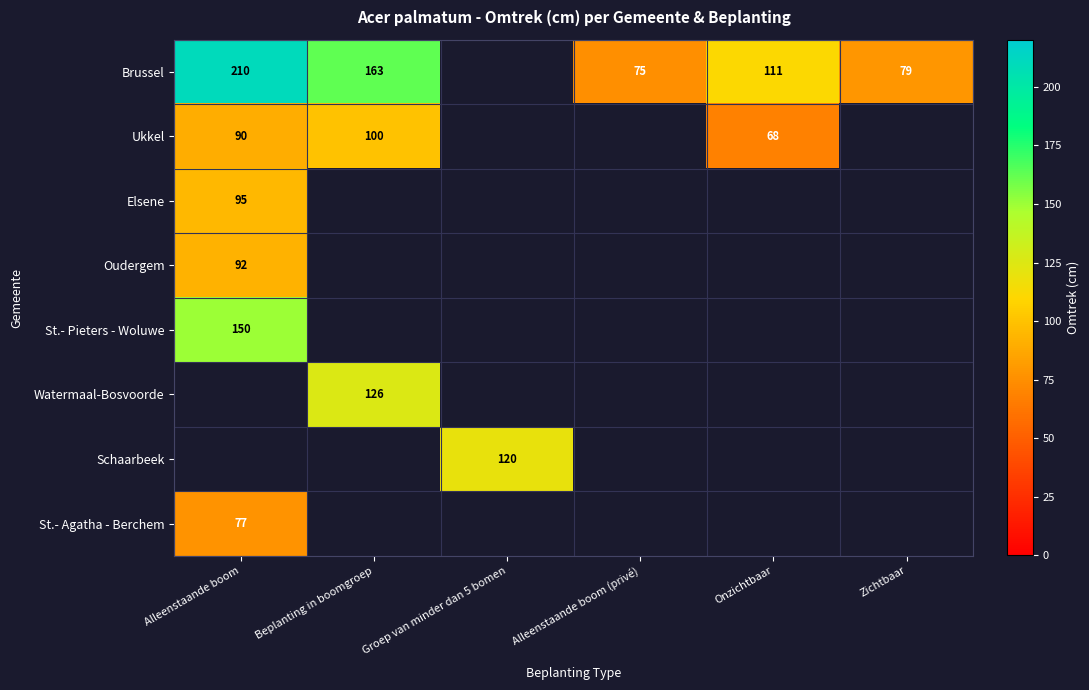

The value of Ukkel at Onzichtbaar is 39. True or false?

False